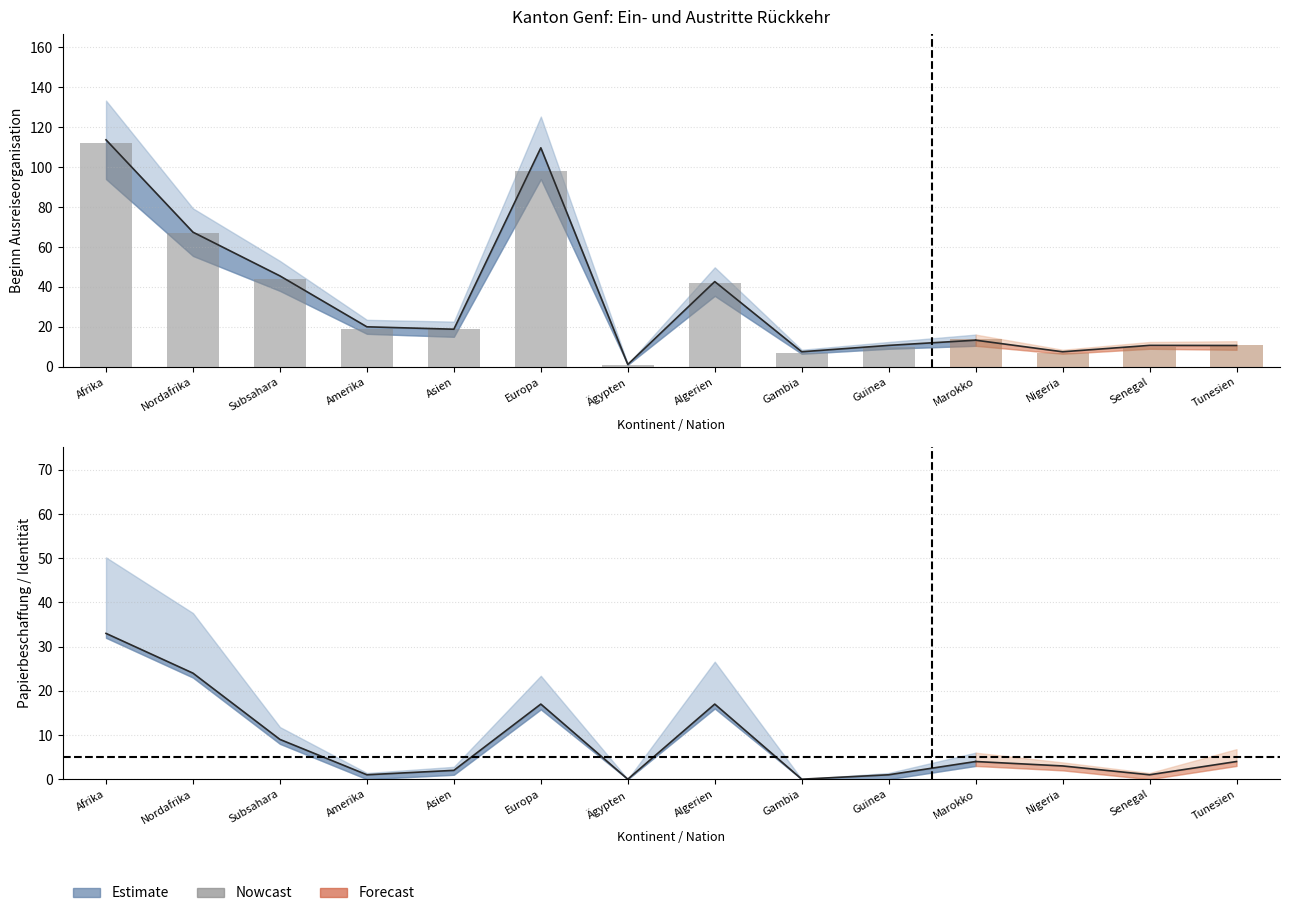

The chart shows a value of 10 at Guinea. True or false?

True